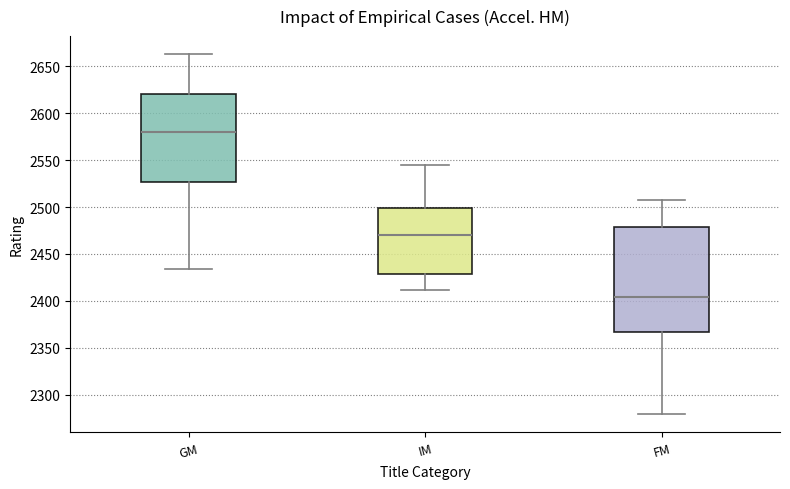

Reading left to right, transcribe this box plot: for each box, give where its median line is, the range the box spans, and where its two whiskers end, as read against the y-axis. The values are not printed on the chart, so give them approximately, as read against the axis.

GM: median 2580, box 2525 to 2620, whiskers 2435 to 2665
IM: median 2470, box 2430 to 2500, whiskers 2410 to 2545
FM: median 2405, box 2365 to 2480, whiskers 2280 to 2510